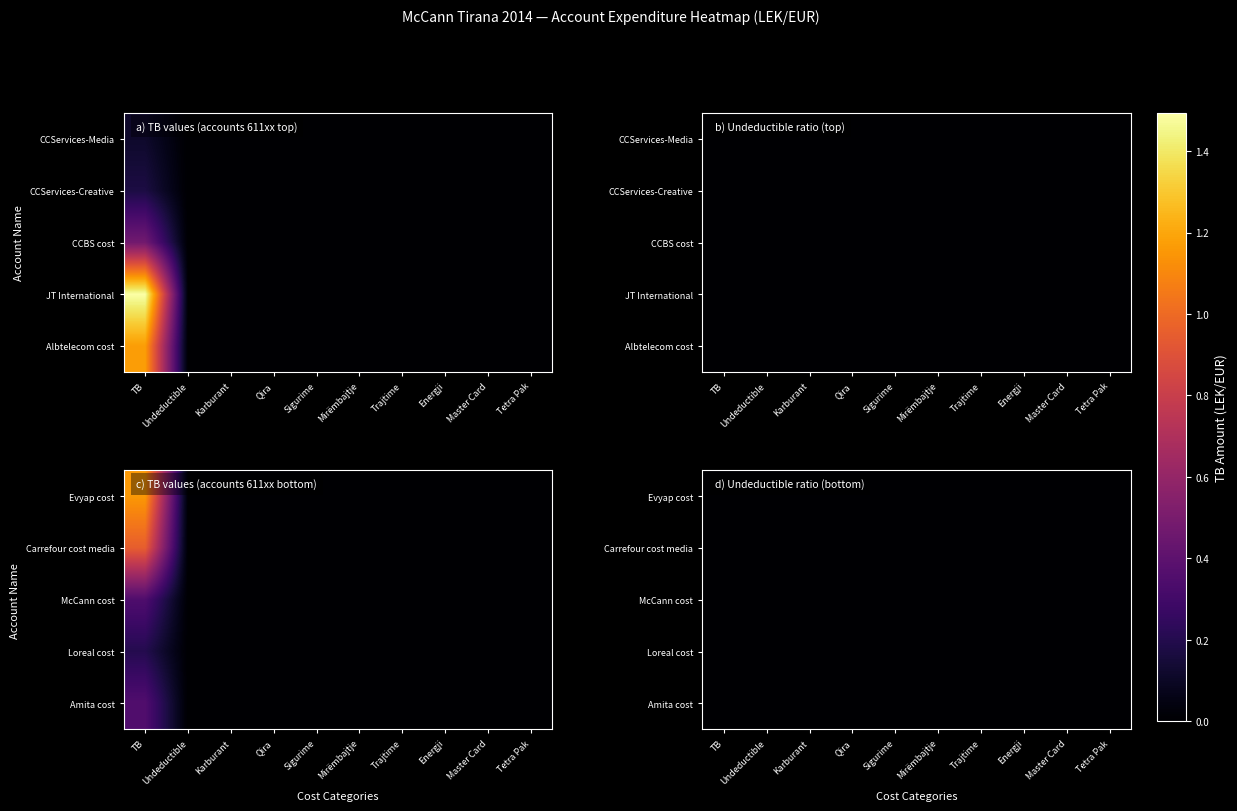

Is the value of Evyap cost at TB greater than the value of McCann cost at Tetra Pak?

Yes